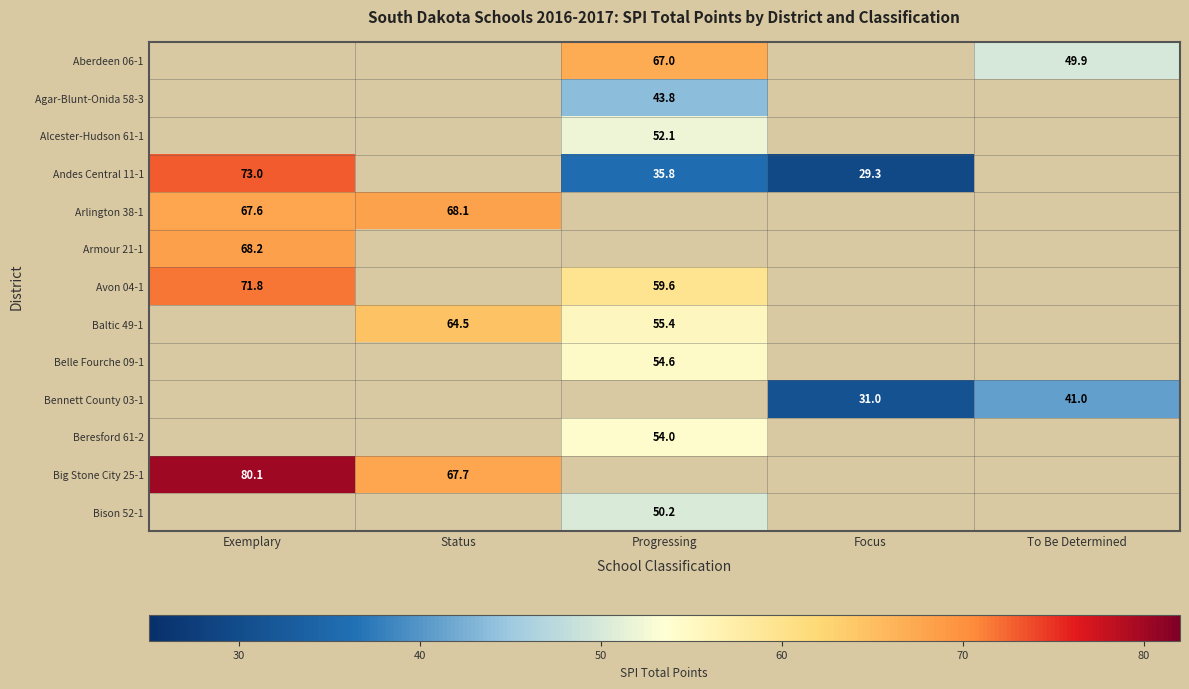

How many data points in Andes Central 11-1 are above 72?

1